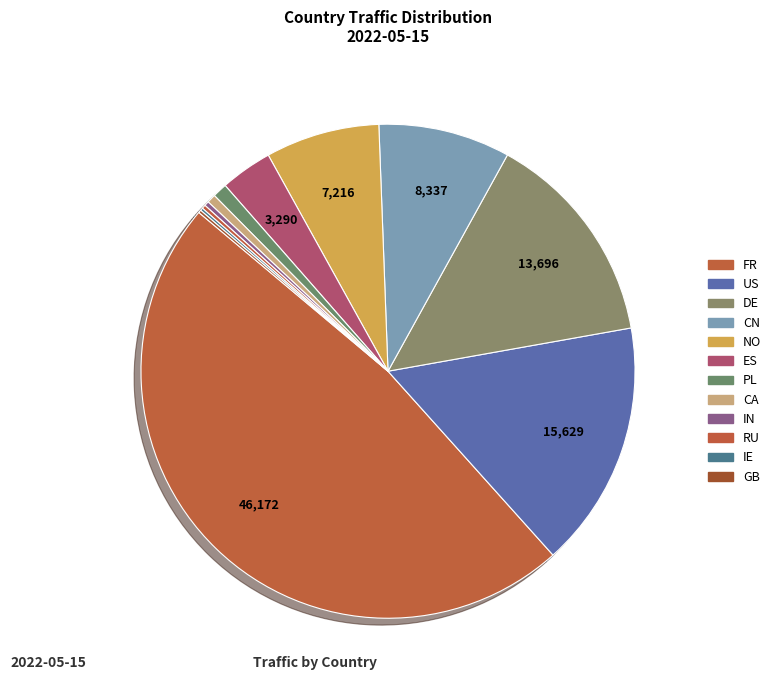

Is it true that FR is 48% of the pie?

True